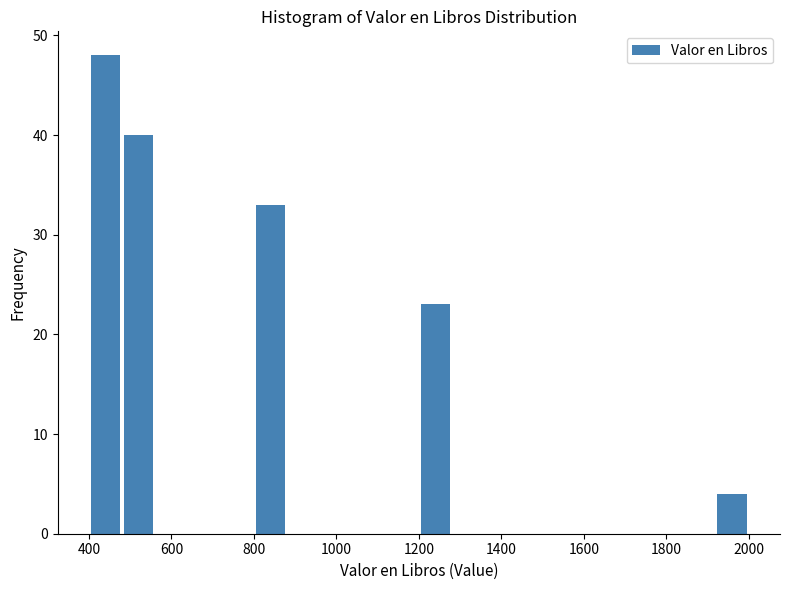

Over which range of the x-axis is the bar tallest?

400 to 480